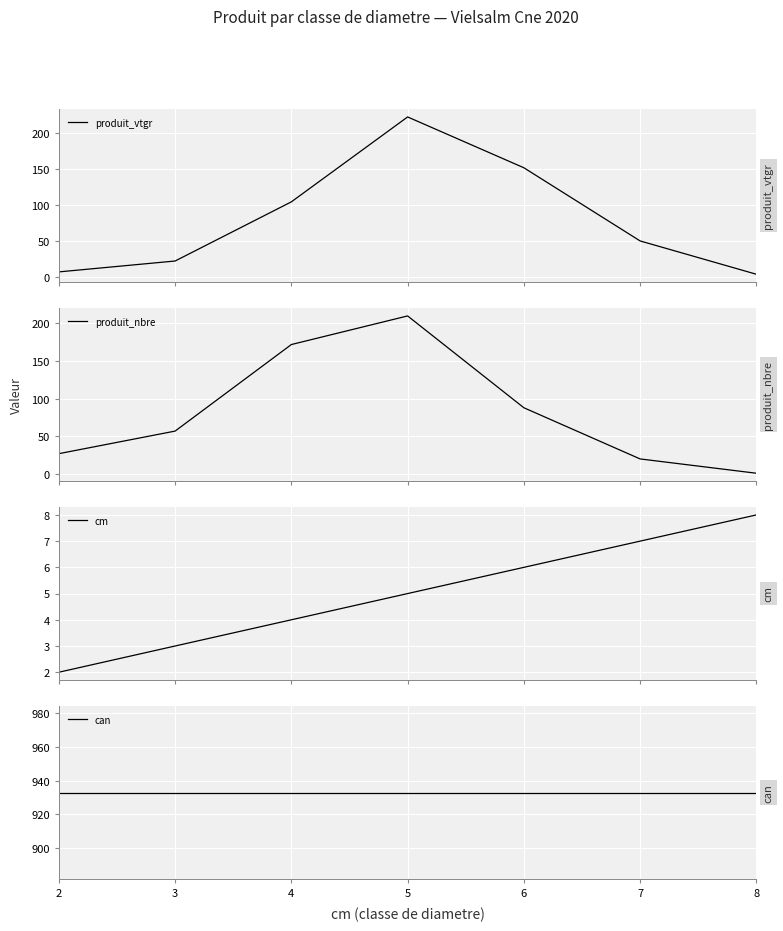

True or false: can has more than 2 interior local peaks.

False